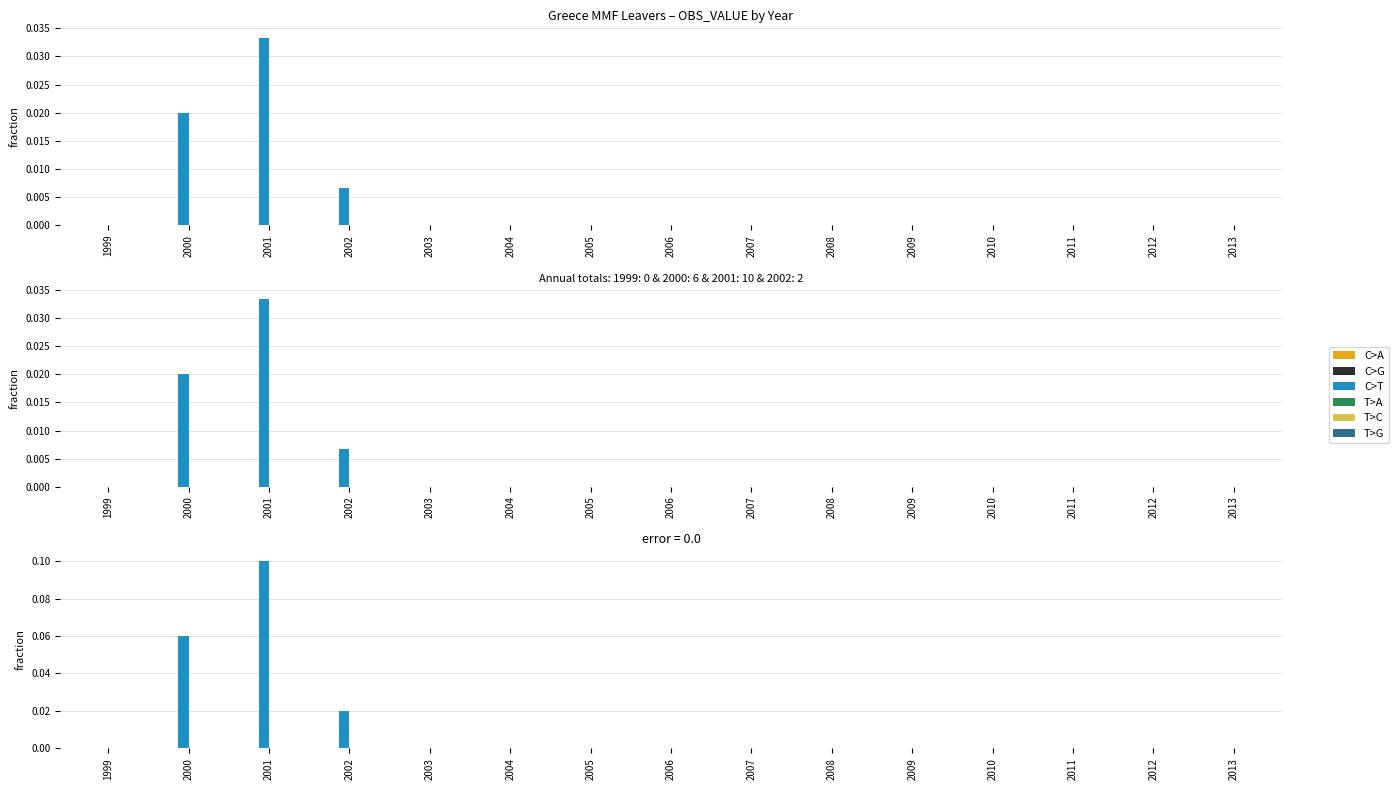

Rank the series by their maximum value, from highest to lowest.

C>T, C>A, C>G, T>A, T>C, T>G